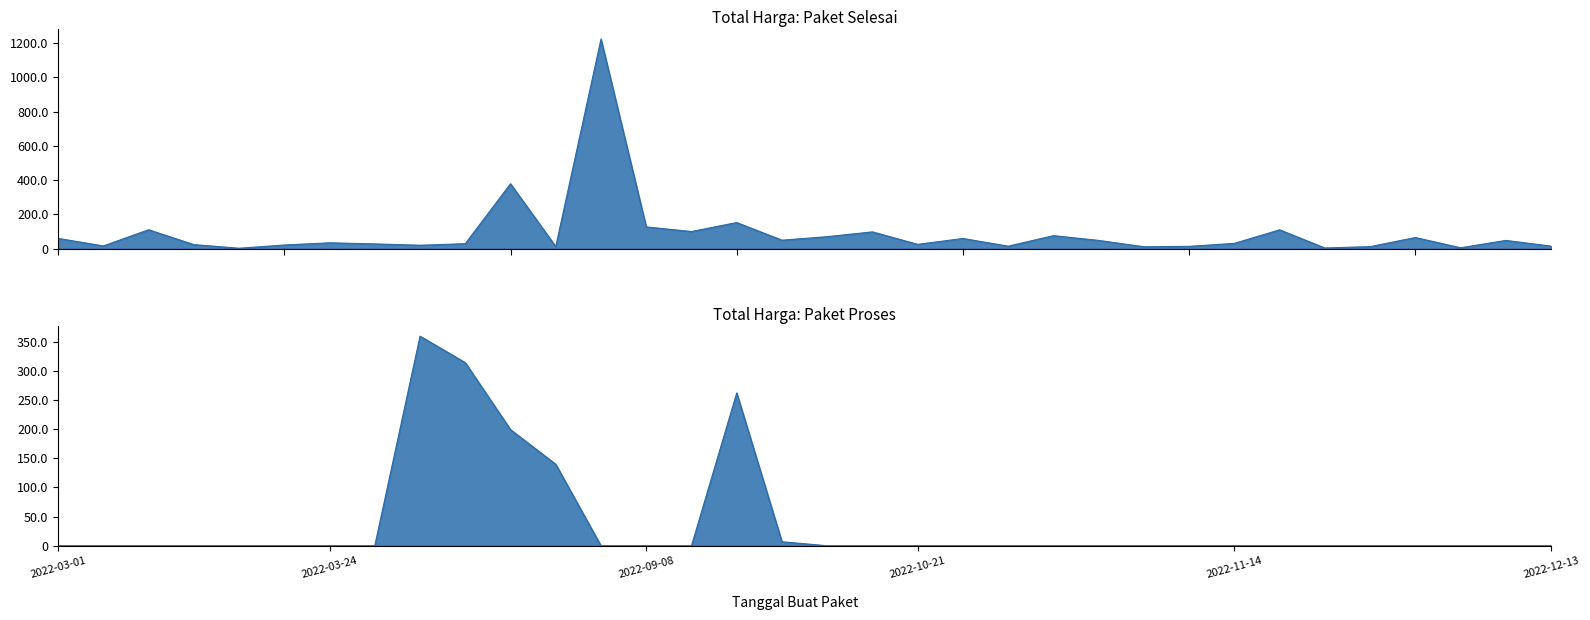

What is the maximum value for Total Harga (Paket Selesai)?

1224682000